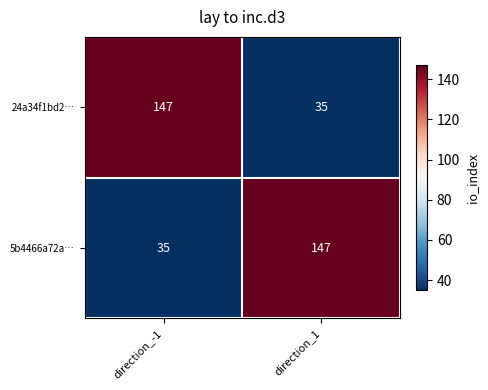

At direction_-1, list the series in order from smallest to largest.

5b4466a72a…, 24a34f1bd2…